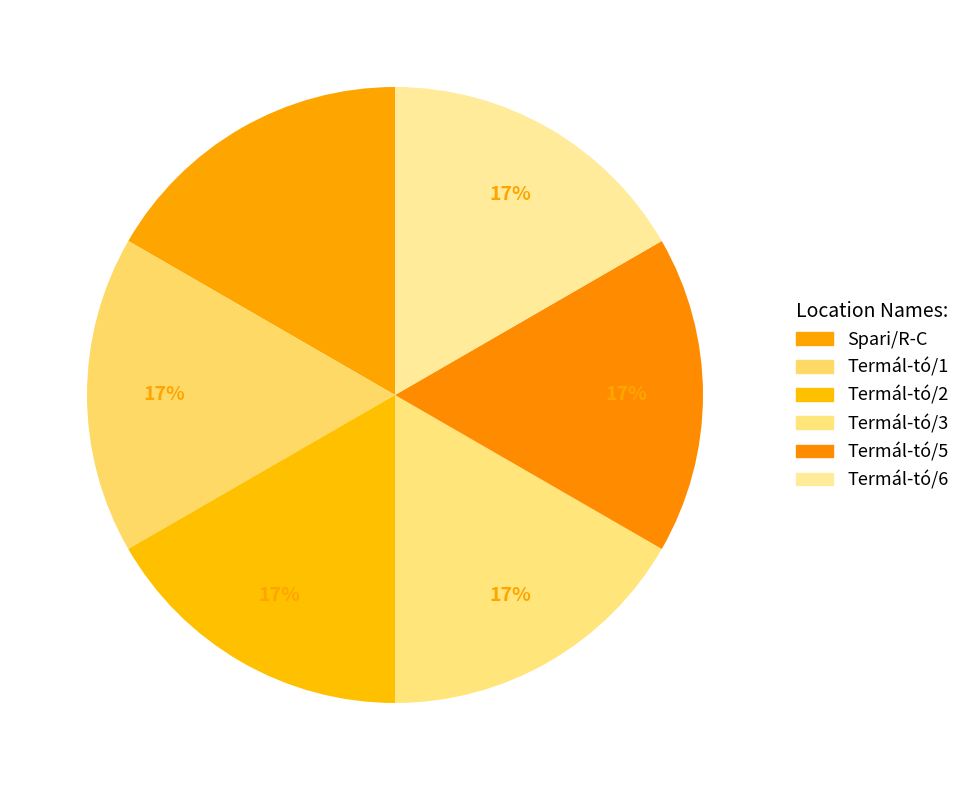

How many slices are in this pie chart?

6